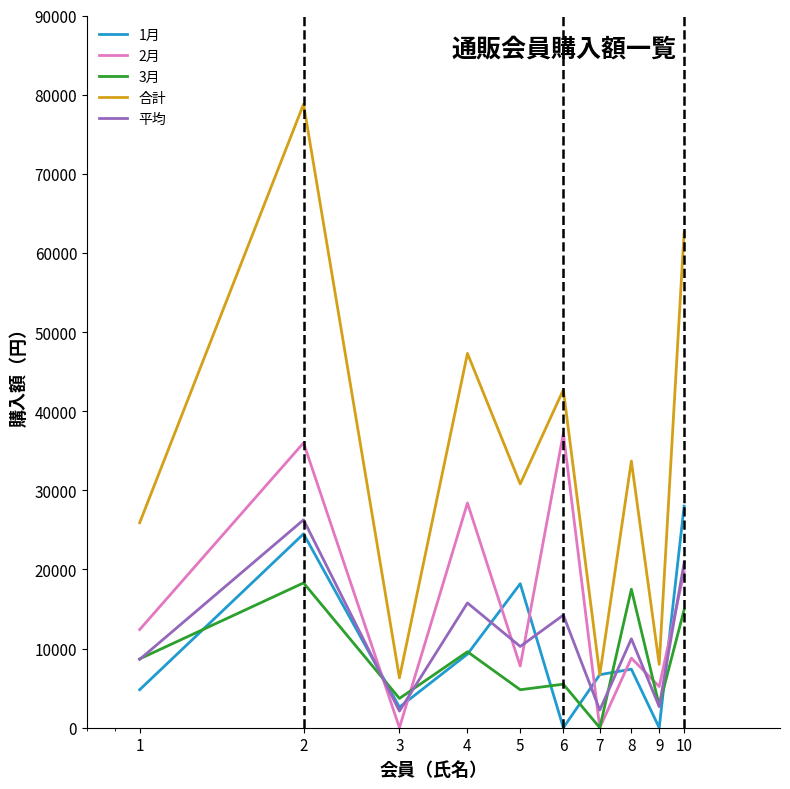

True or false: 合計 and 2月 intersect in this chart.

False